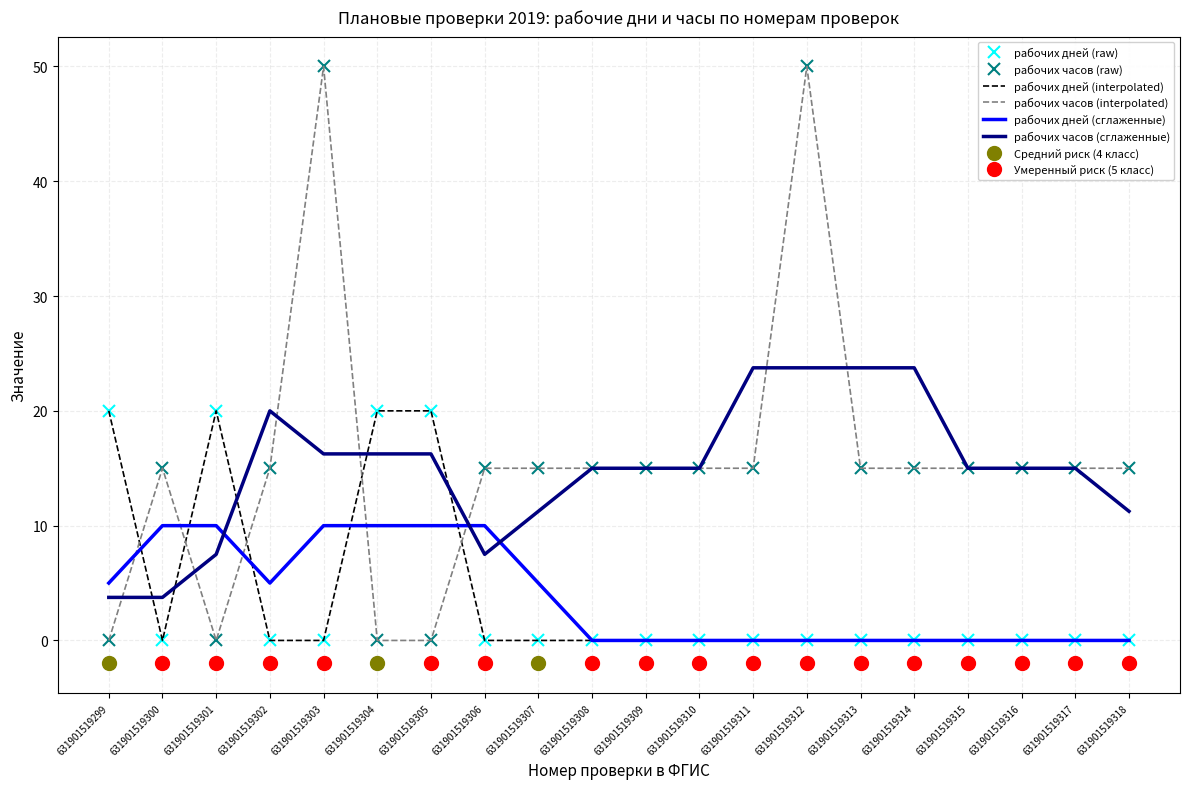

What is the sum of all рабочих часов (сглаженные) values?

298.8